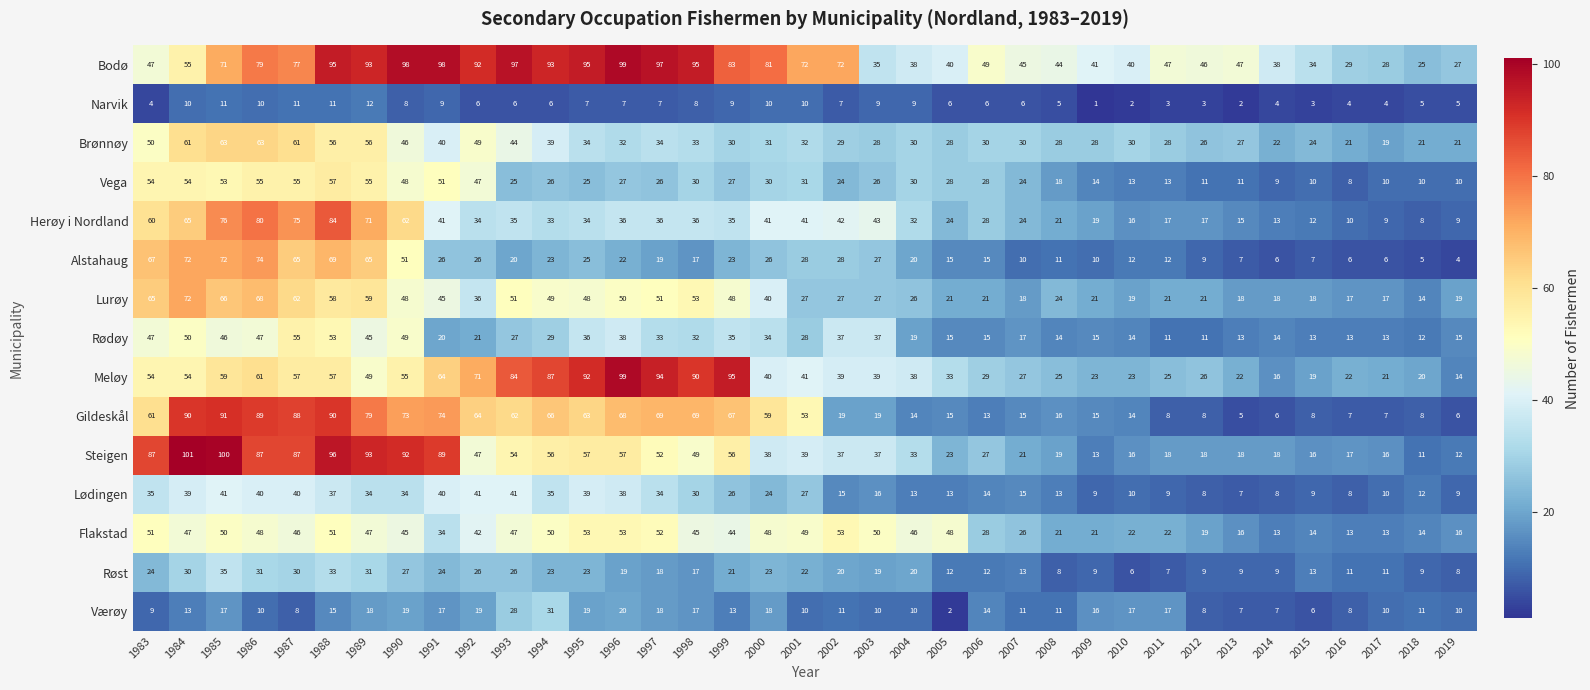

How many data points does each series have?

37